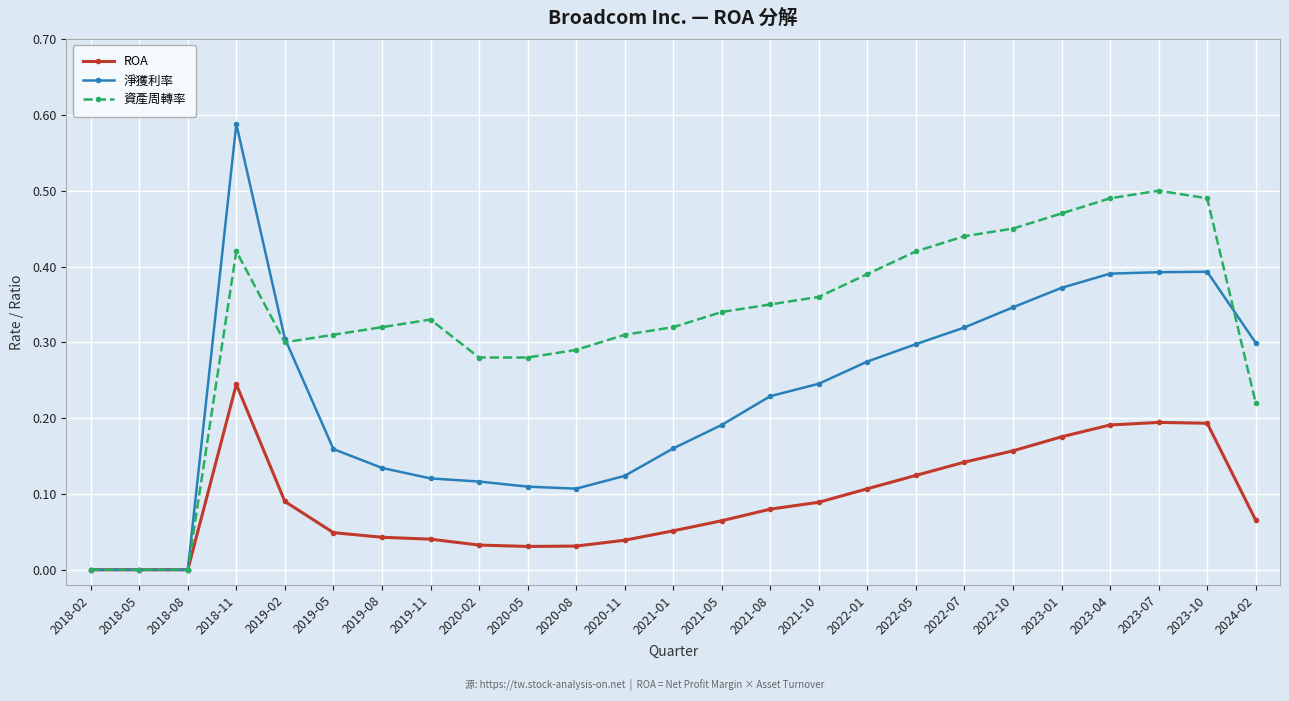

Rank the series by their average value, from highest to lowest.

資產周轉率, 淨獲利率, ROA